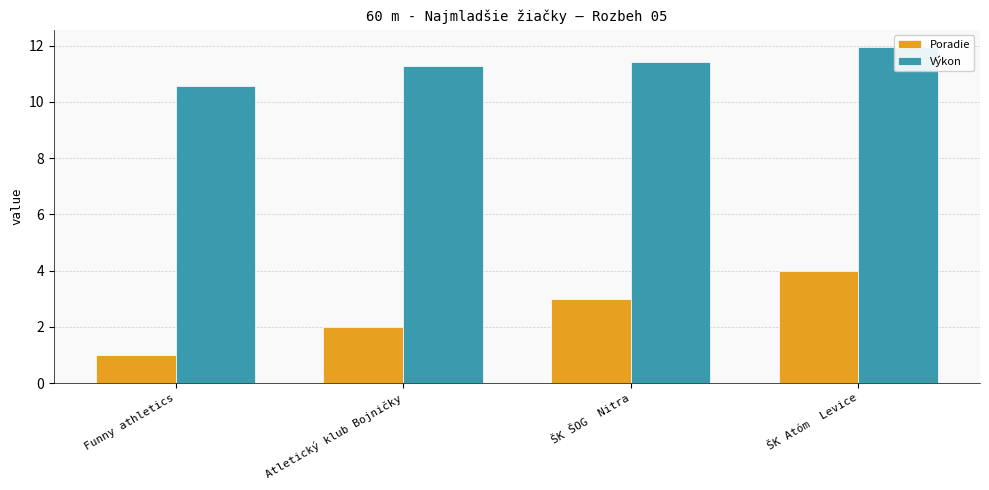

Rank the series by their average value, from highest to lowest.

Výkon, Poradie